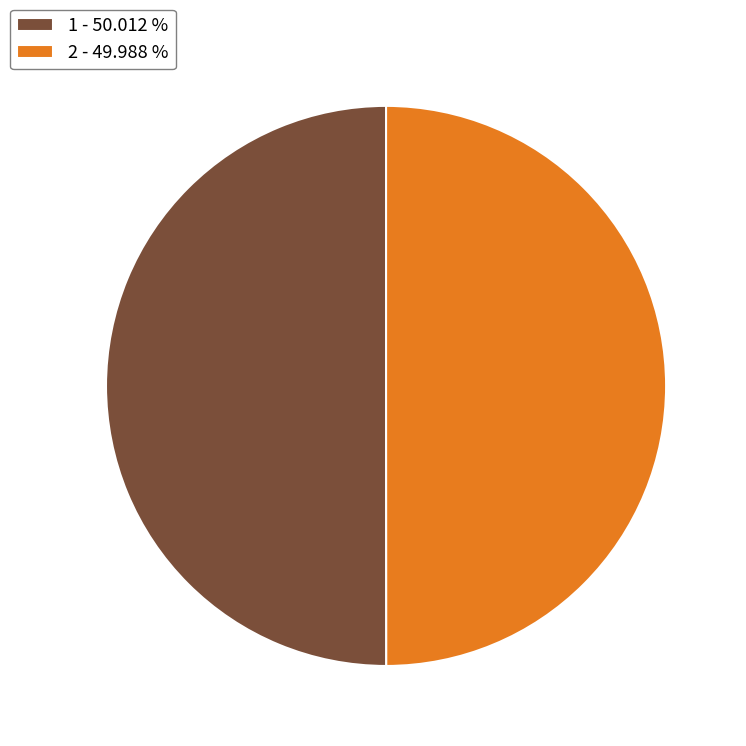

Do 1 - 50.012 % and 2 - 49.988 % together represent more than half of the pie?

Yes